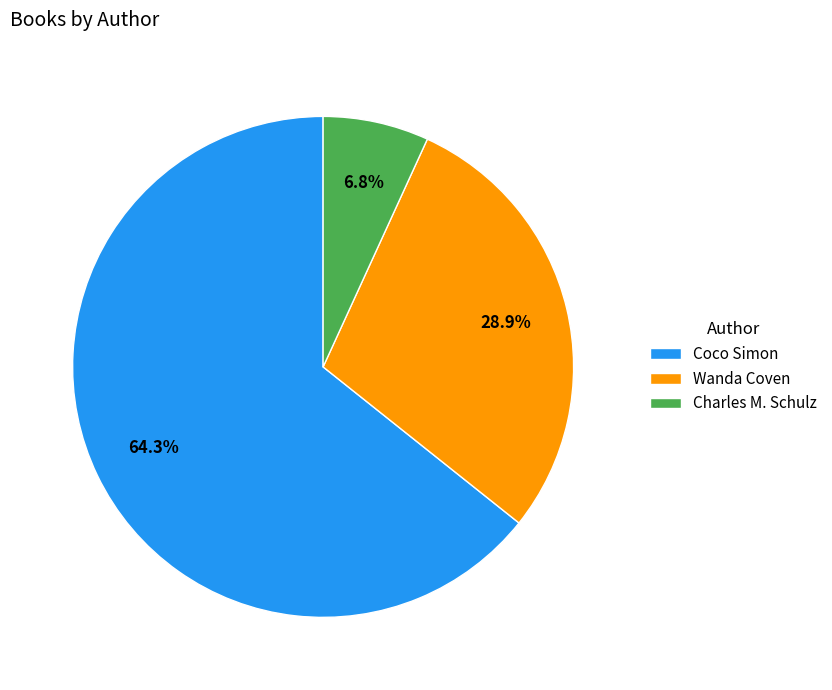

Is there a majority slice in this chart?

Yes